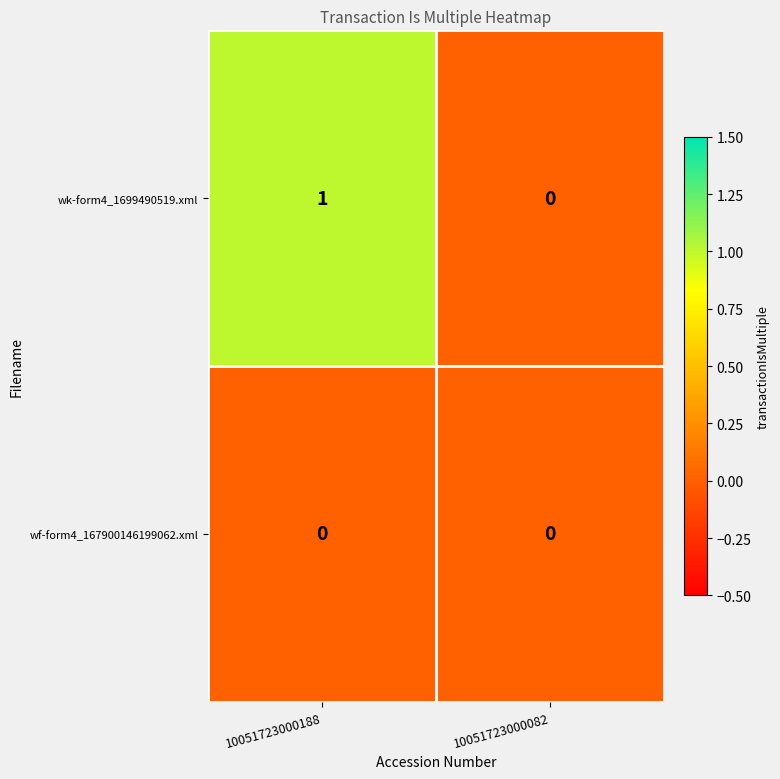

How many series are shown in this chart?

2